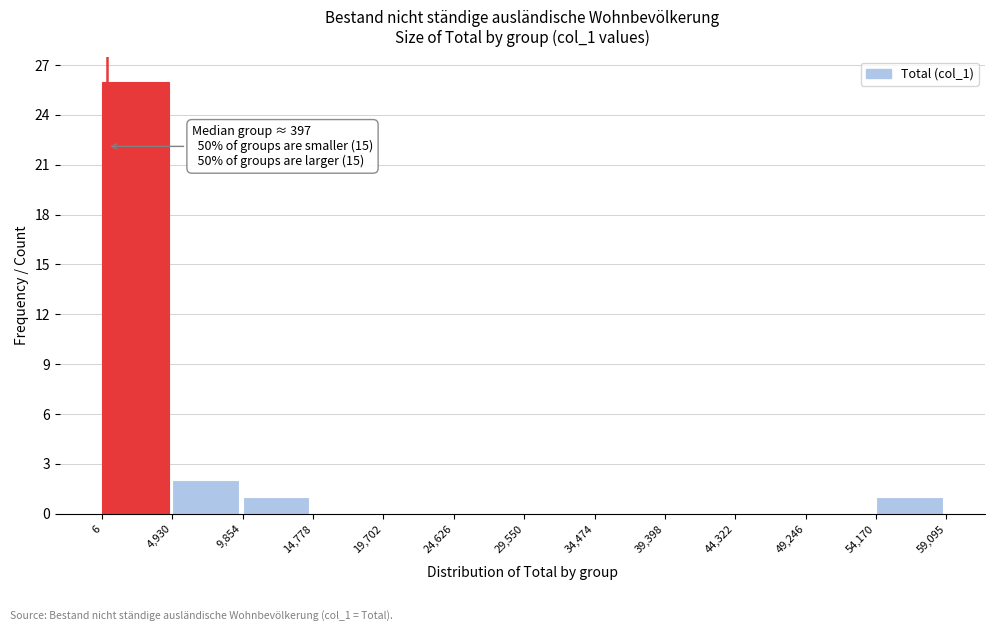

Over which range of the x-axis is the bar tallest?

6 to 4,930